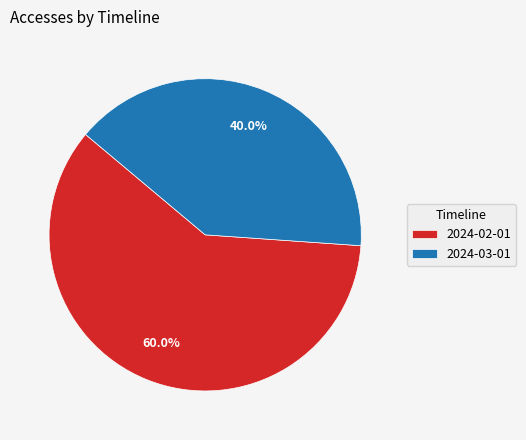

To the nearest percent, what is the combined percentage of 2024-02-01 and 2024-03-01?

100%